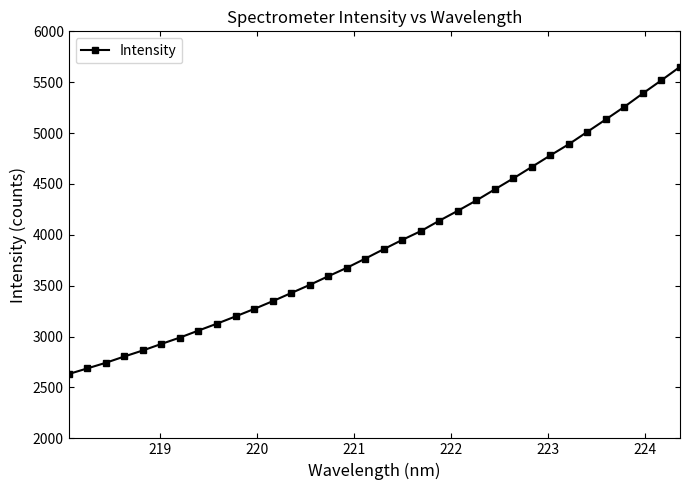

What is the difference between the maximum and minimum values?

3019.3